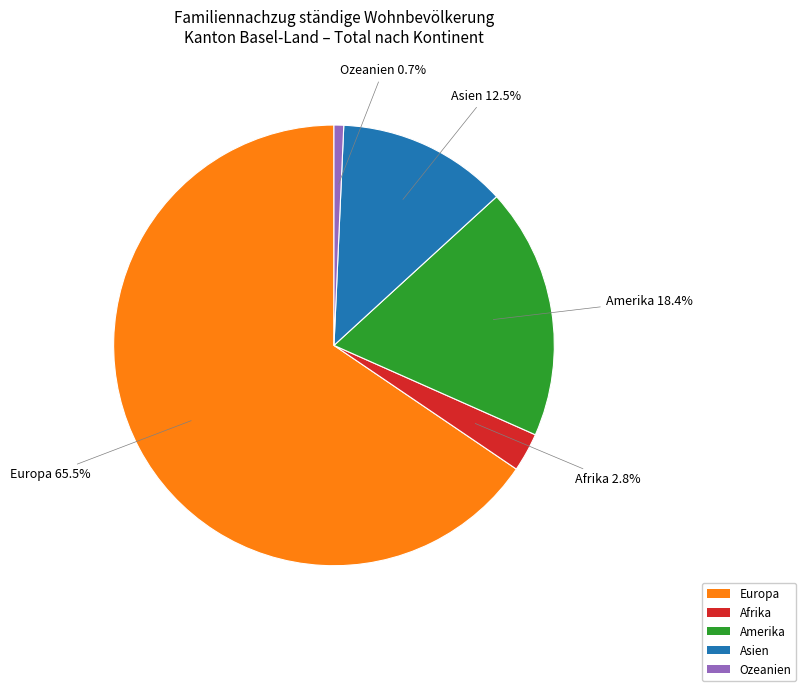

True or false: Europa accounts for 77% of the total.

False